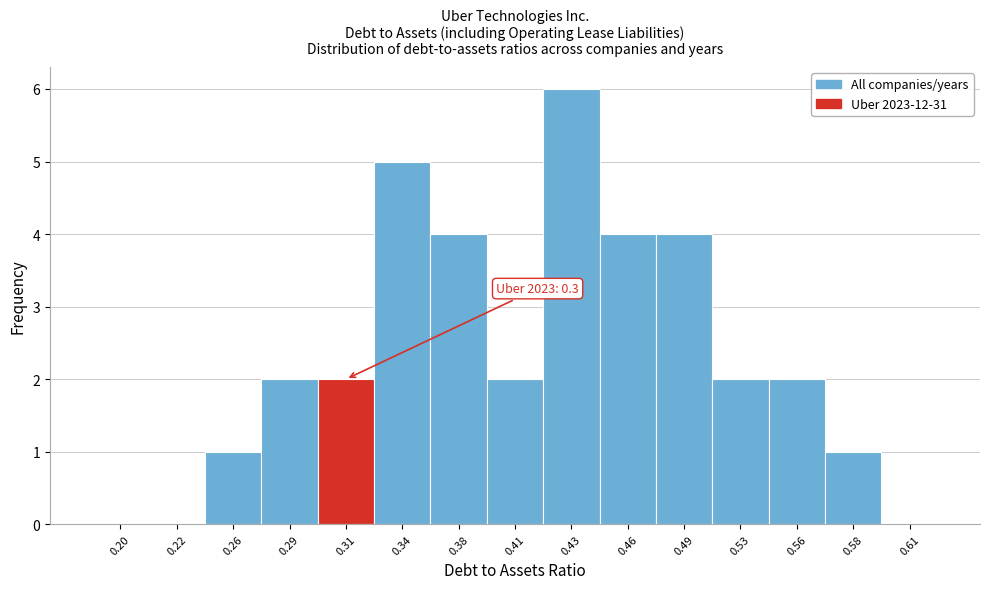

Reading left to right, what are all the values shown in this chart?

0.20=0	0.22=0	0.26=1	0.29=2	0.31=2	0.34=5	0.38=4	0.41=2	0.43=6	0.46=4	0.49=4	0.53=2	0.56=2	0.58=1	0.61=0